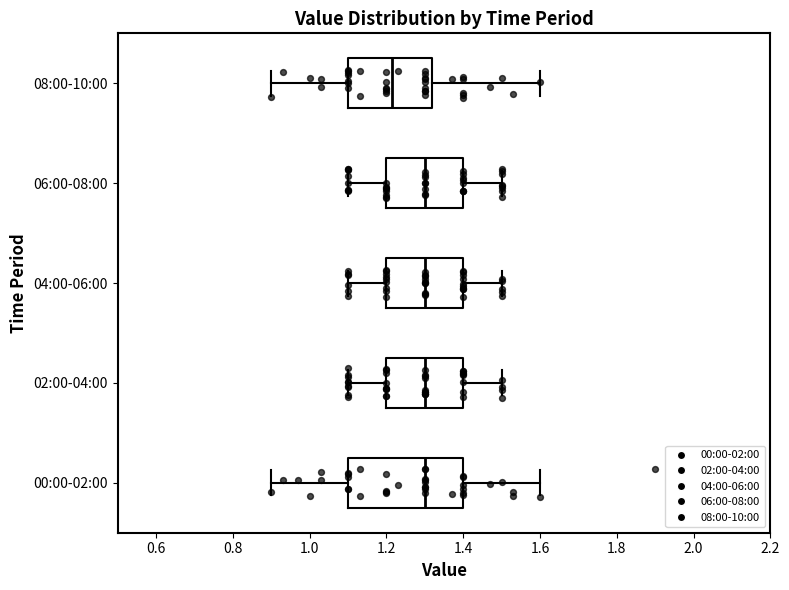

Which box's median line is the furthest to the left?

08:00-10:00